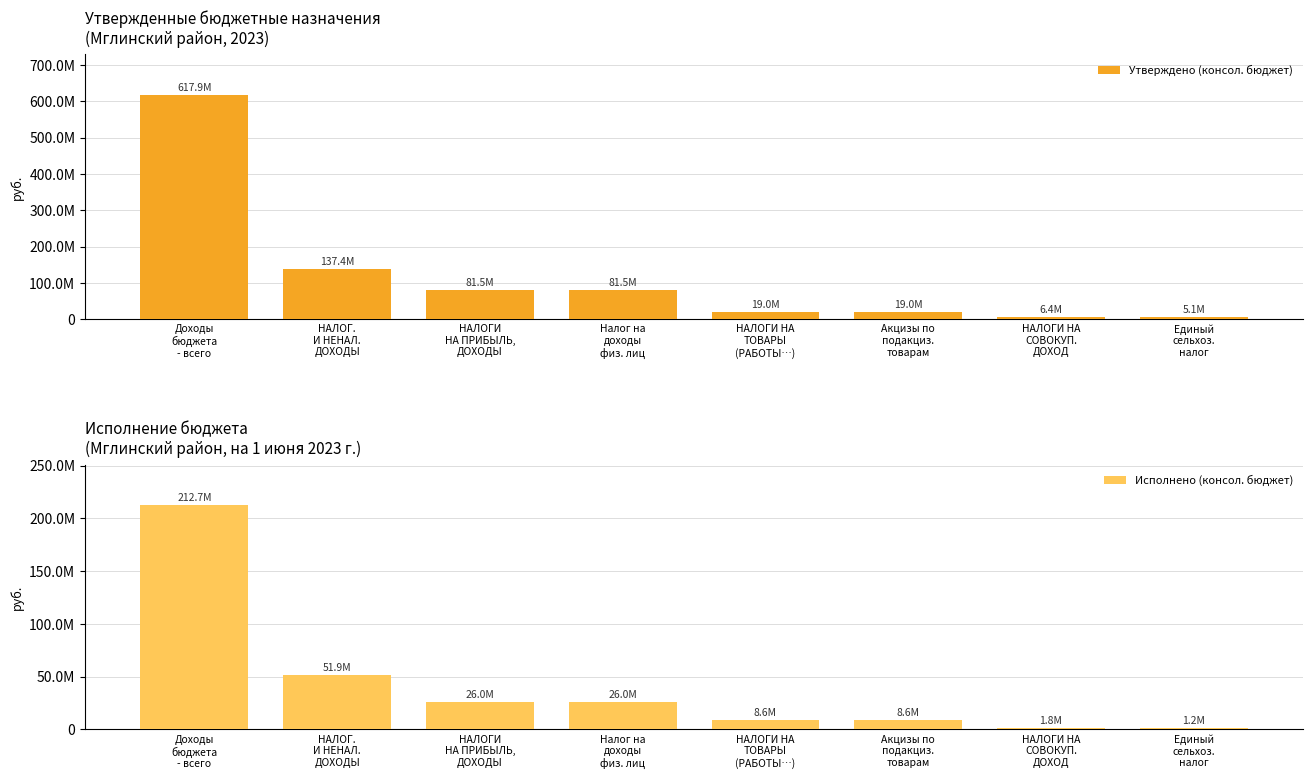

Which category has the highest value across all series?

Доходы
бюджета
- всего